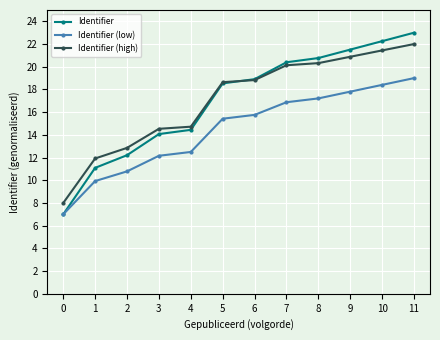

How many lines are shown in the chart?

3